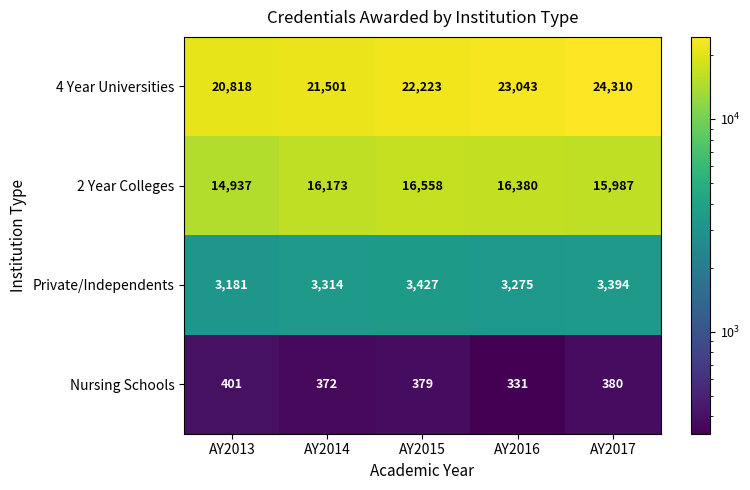

Between AY2013 and AY2017, which series saw the biggest shift?

4 Year Universities